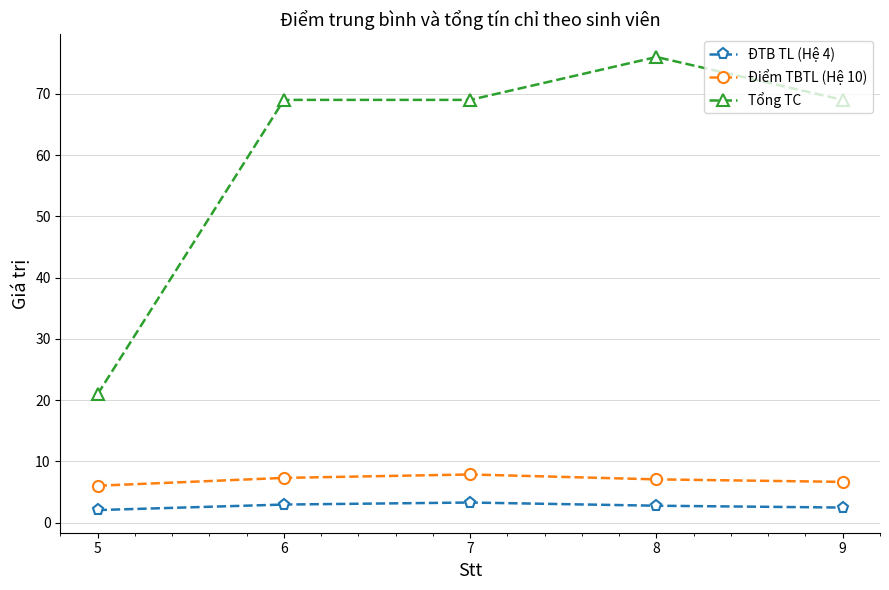

What are all the series names shown in the legend?

ĐTB TL (Hệ 4), Điểm TBTL (Hệ 10), Tổng TC